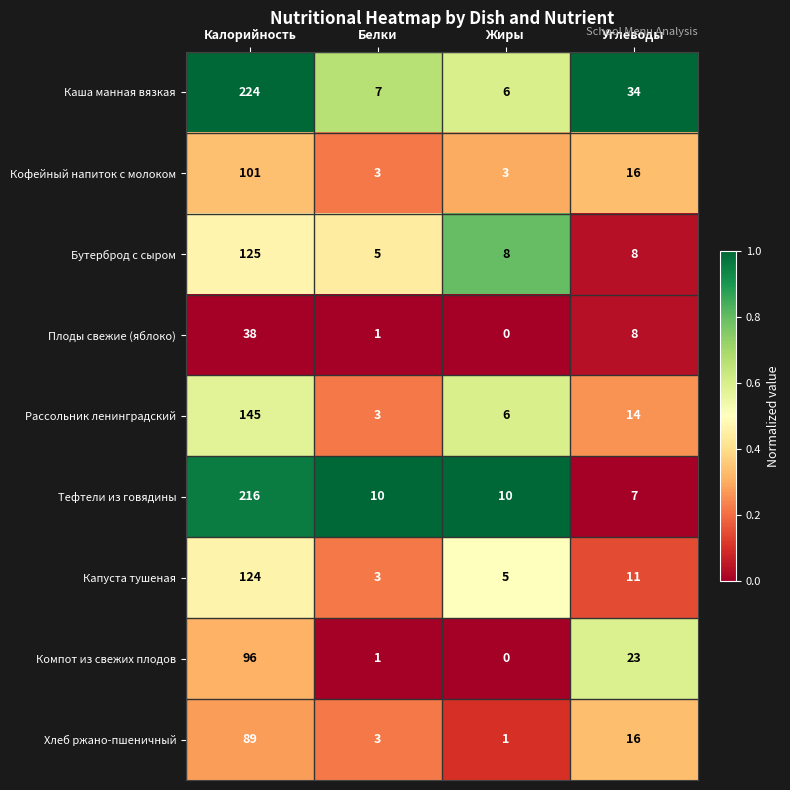

At how many categories does at least one series exceed 0?

4